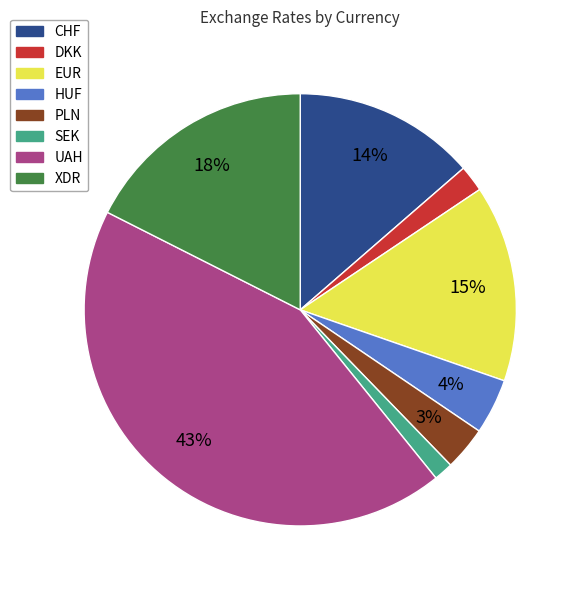

Does any single category account for the majority?

No